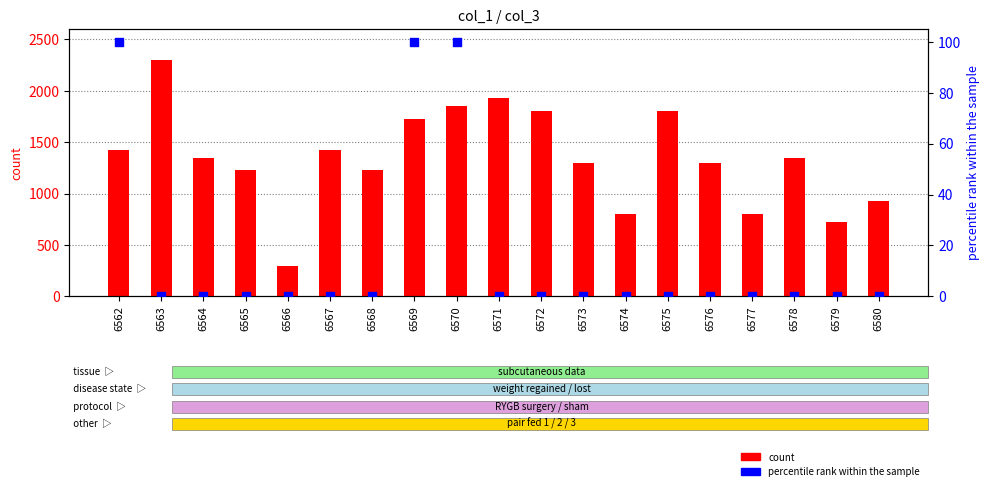

What is the total value across all series at 6575?

1800.0